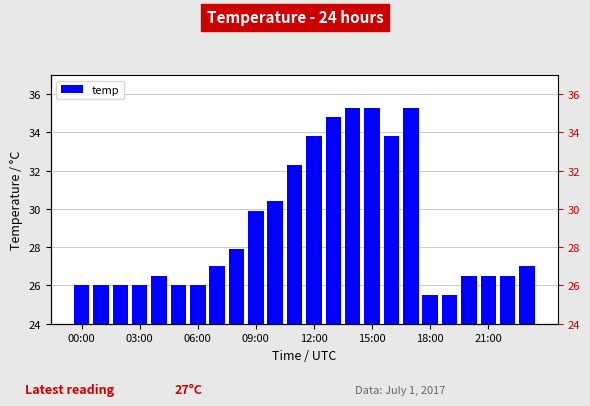

What is the label of the 9th bar from the right?

15:00